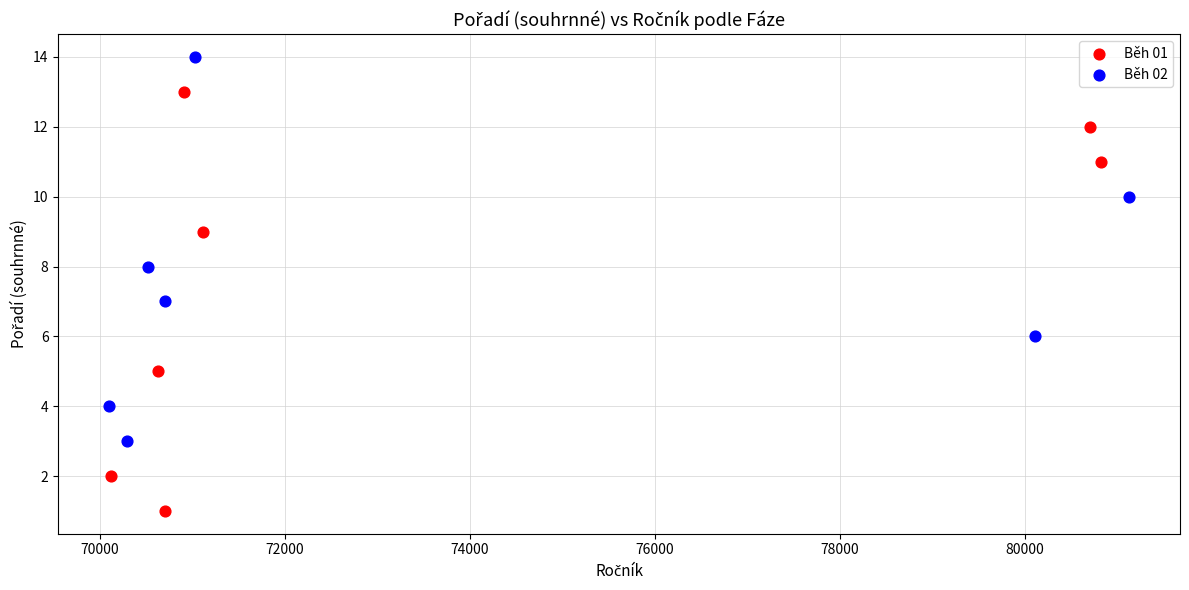

Which series reaches the minimum Y coordinate?

Běh 01